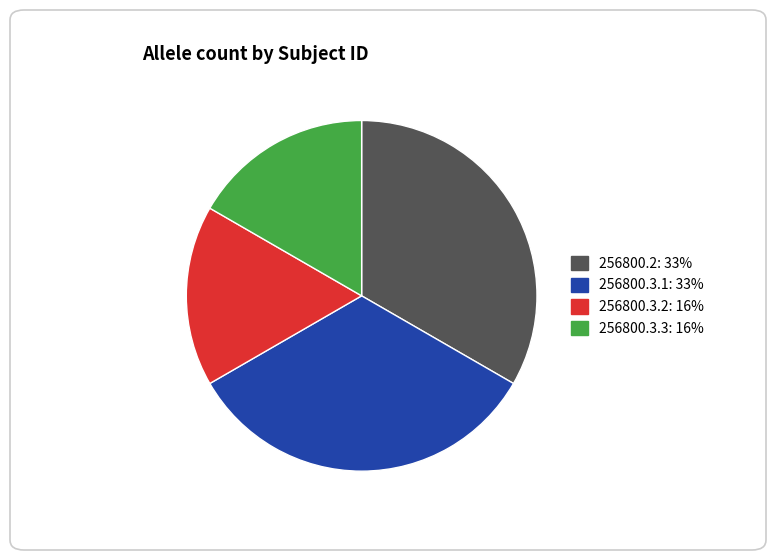

Do 256800.3.3 and 256800.3.2 together represent more than half of the pie?

No